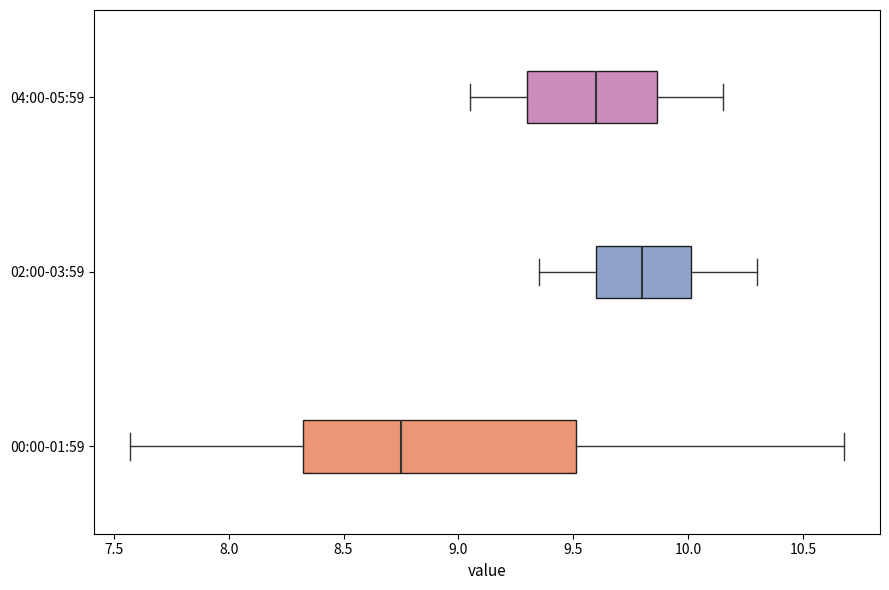

Where is the left edge of the box for 04:00-05:59 on the x-axis? The values are not printed on the chart, so give them approximately, as read against the axis.

9.30